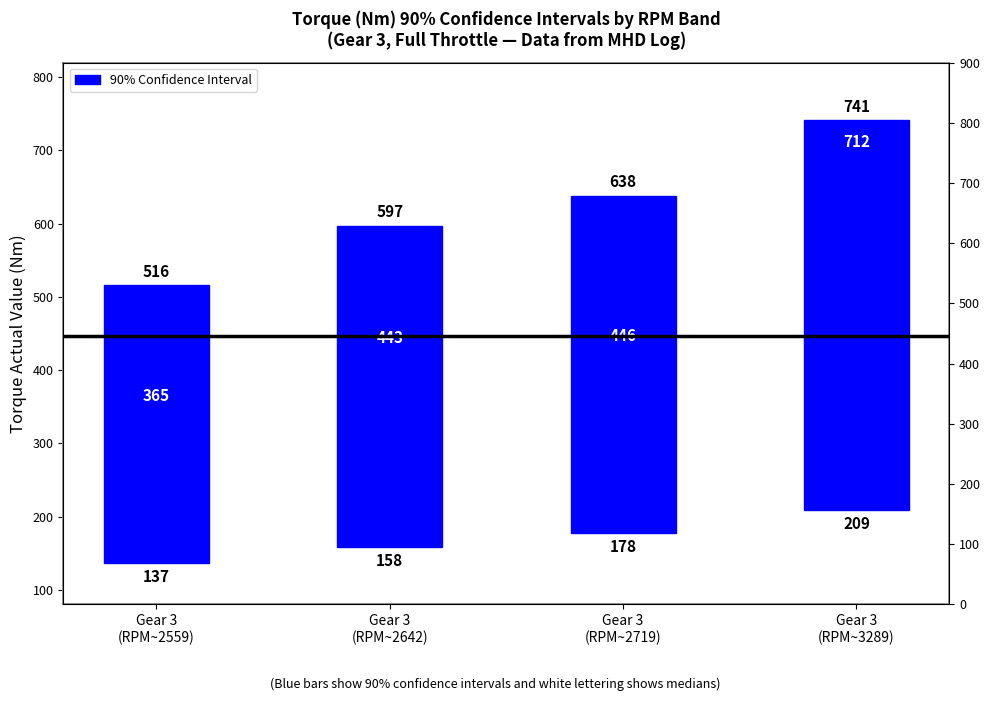

What is the sum of all values?

1810.4